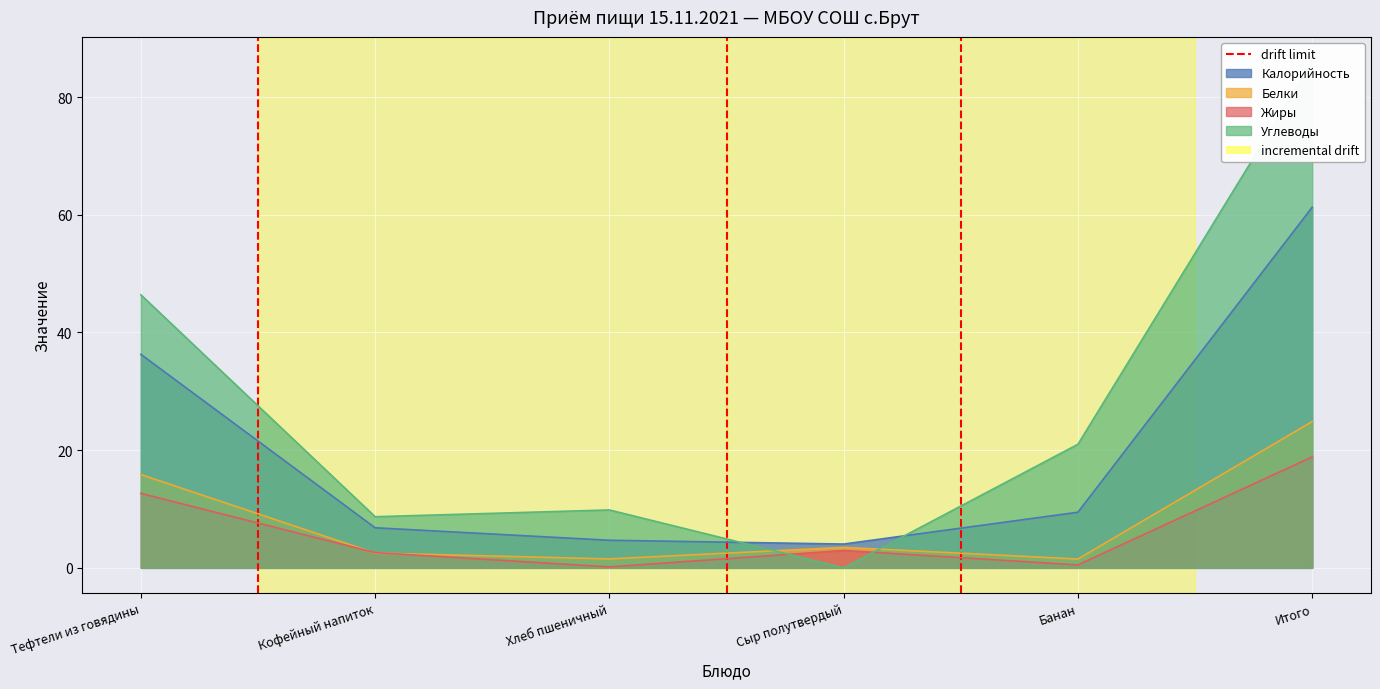

What is the label of the 2nd point from the left?

Кофейный напиток